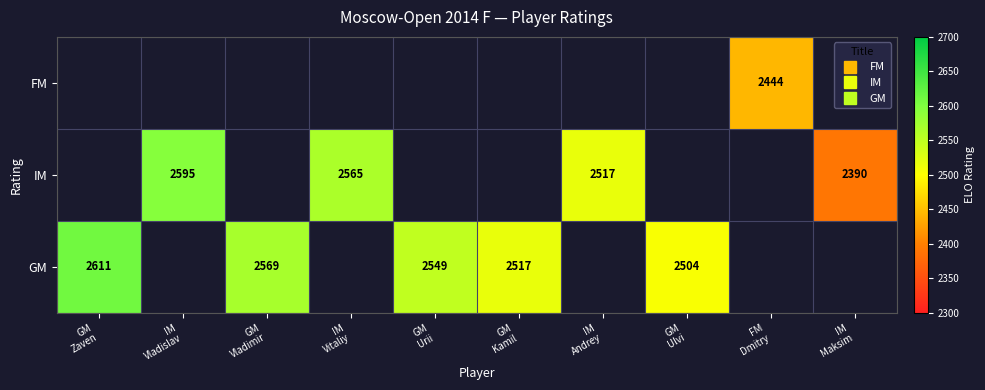

How many data points in GM are less than 2611?

4